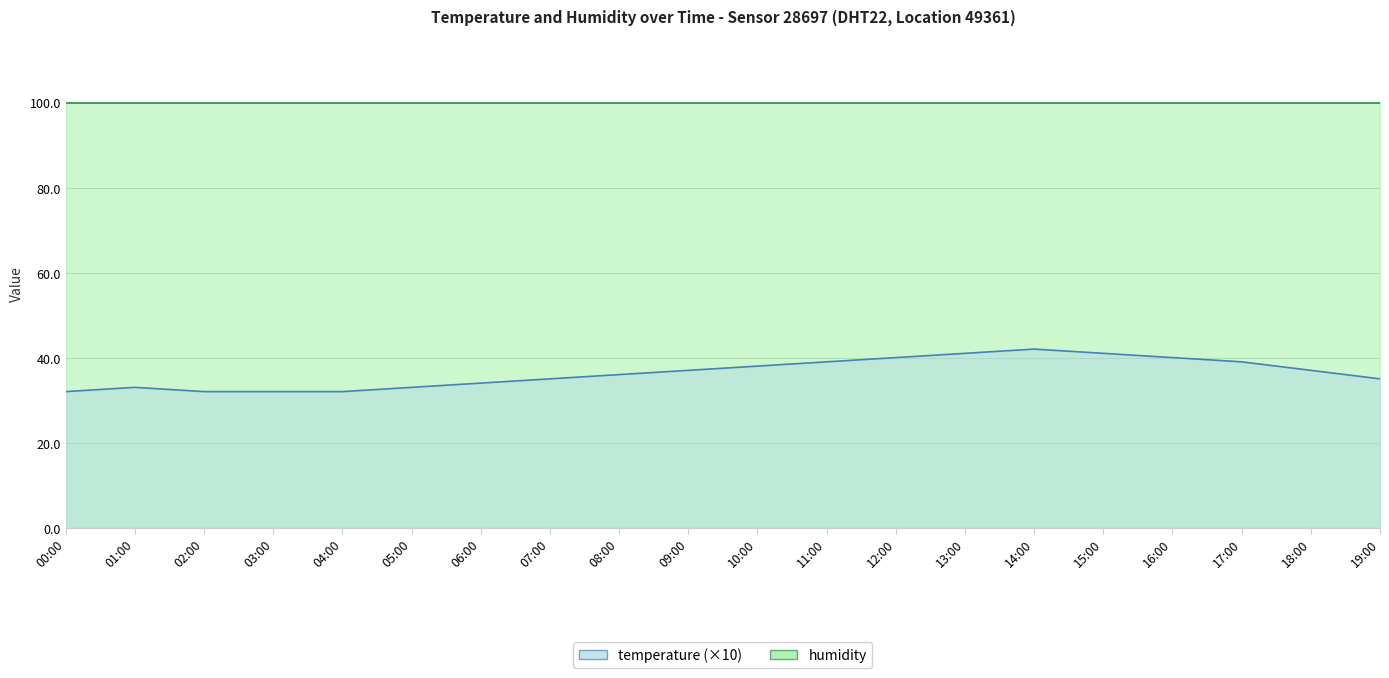

Reading right to left, what are all the values shown in this chart?

19:00=35	18:00=37	17:00=39	16:00=40	15:00=41	14:00=42	13:00=41	12:00=40	11:00=39	10:00=38	09:00=37	08:00=36	07:00=35	06:00=34	05:00=33	04:00=32	03:00=32	02:00=32	01:00=33	00:00=32